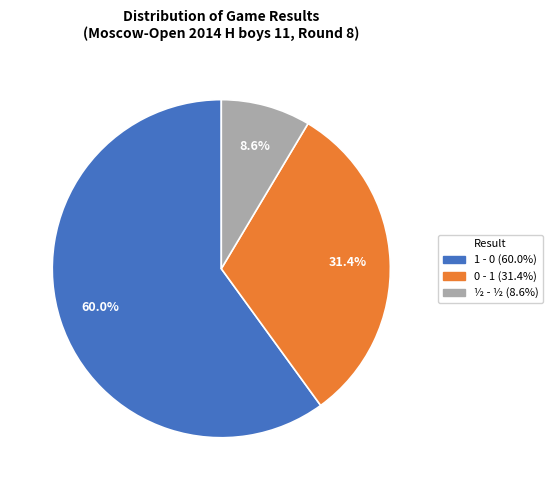

What percentage is the 1 - 0 slice, to the nearest percent?

60%